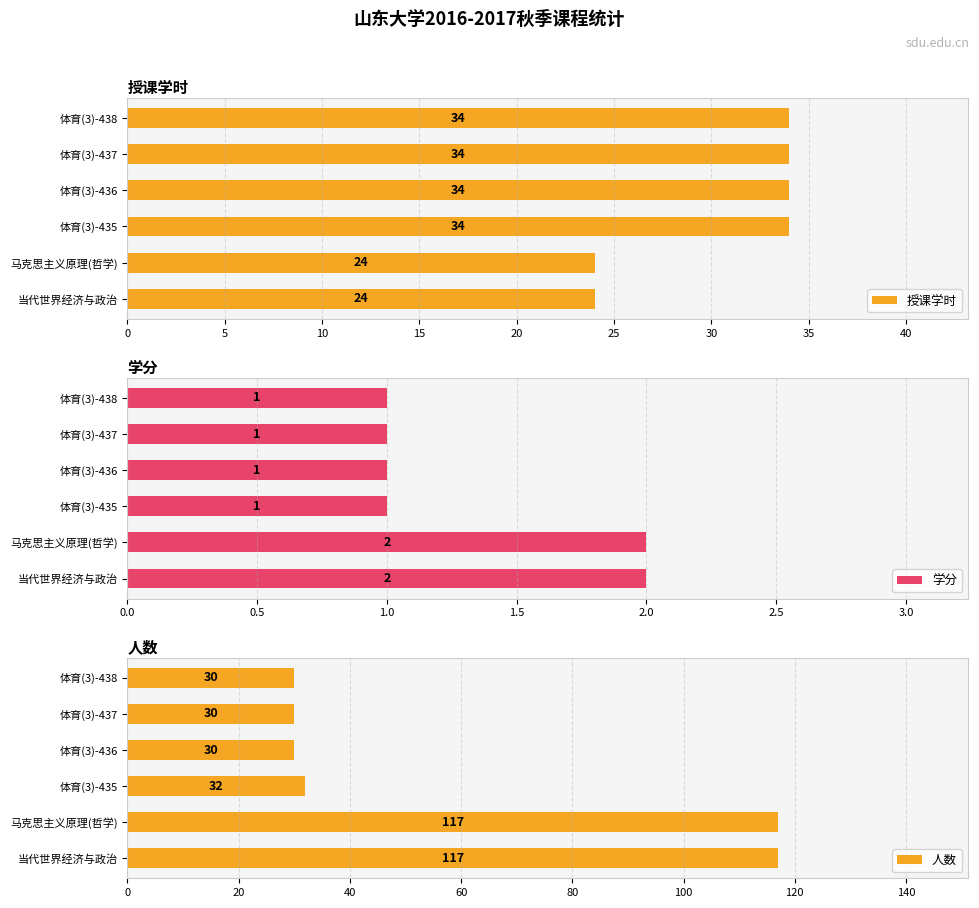

What are all the series names shown in the legend?

授课学时, 学分, 人数